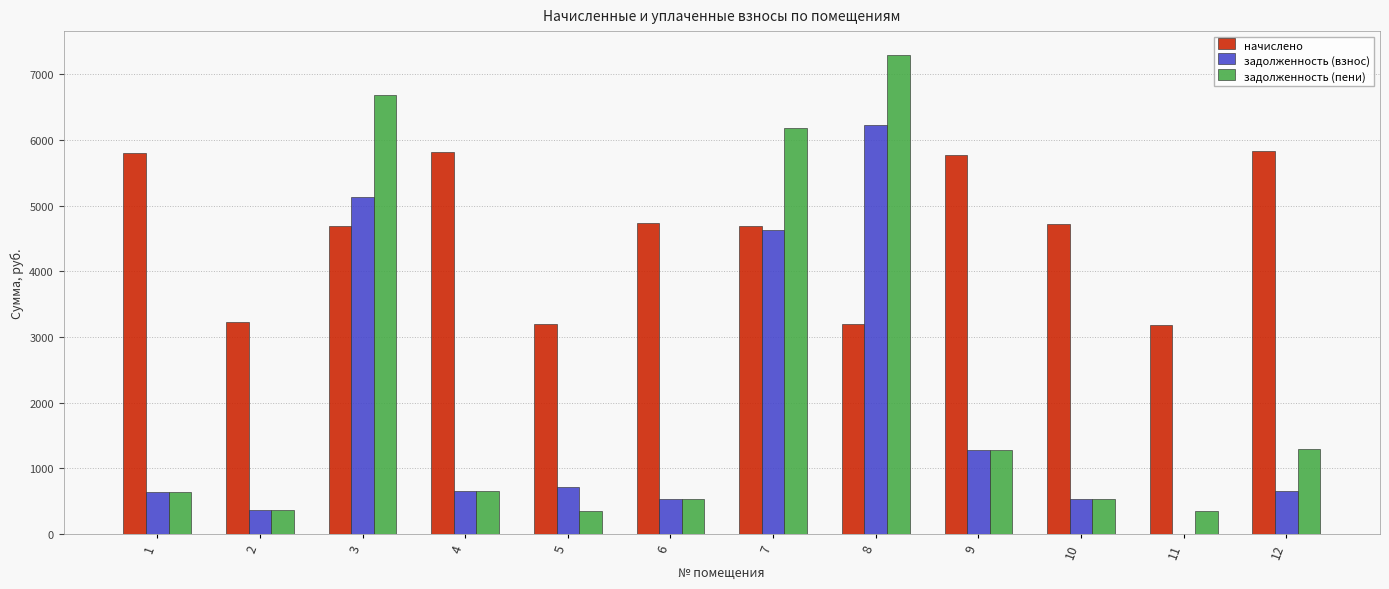

What is the sum of all начислено values?

54831.5